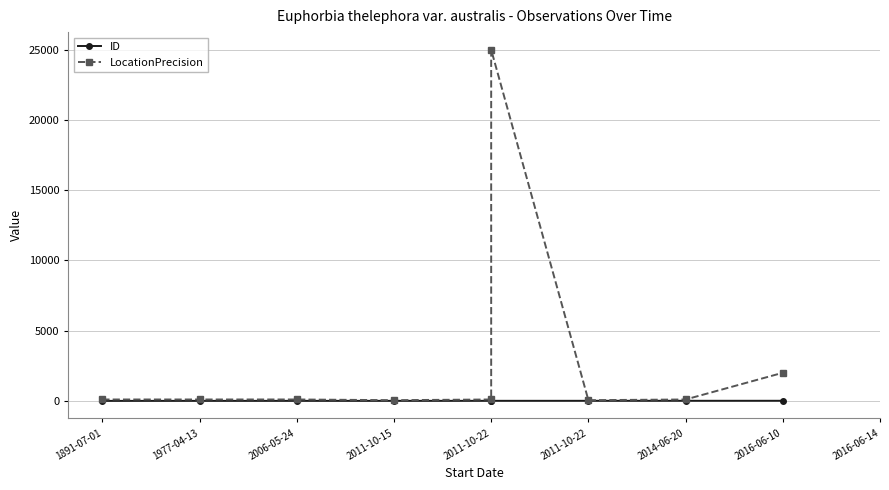

What are all the series names shown in the legend?

ID, LocationPrecision